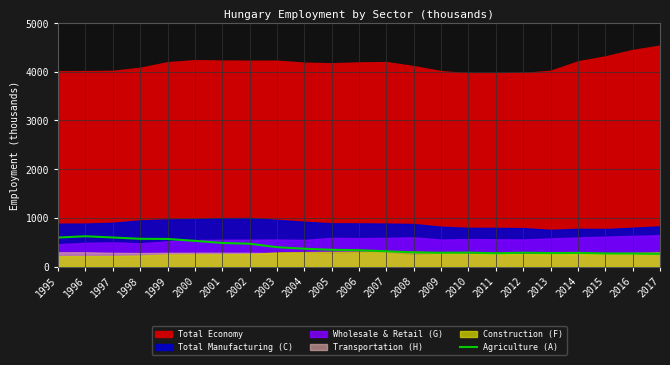

The value of Agriculture (A) at 2000 is 148.0. True or false?

False